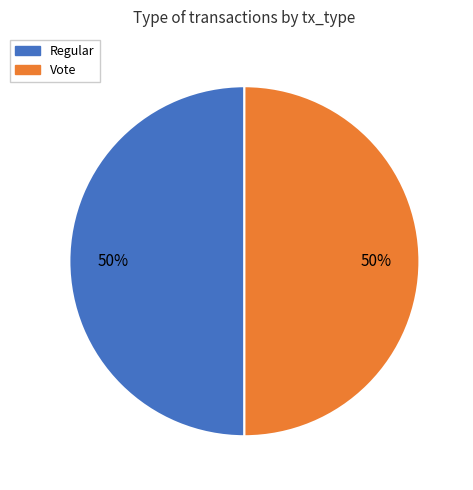

Is it true that Vote is 58% of the pie?

False